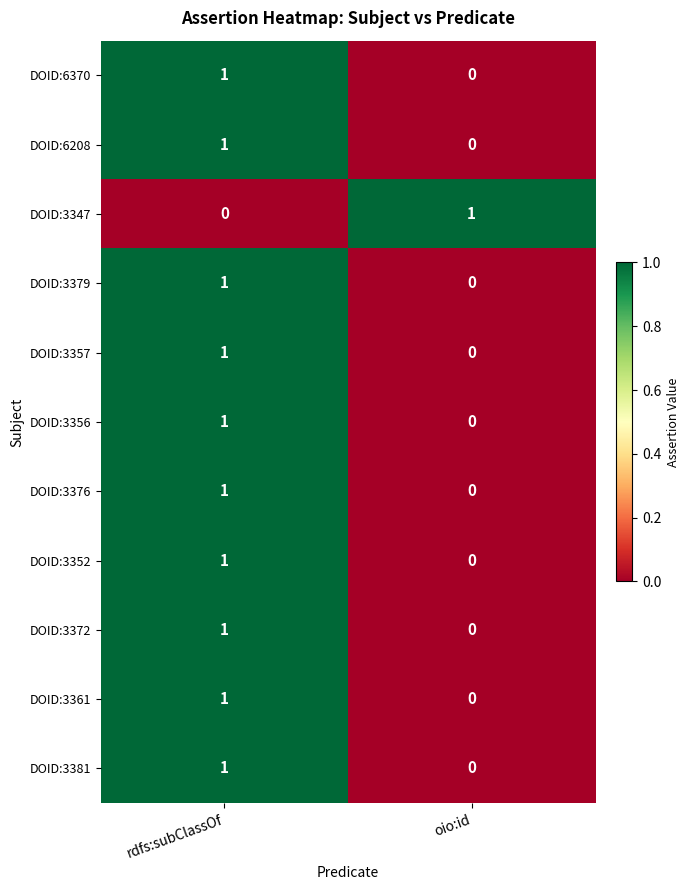

Is it true that DOID:3372 equals 1 at rdfs:subClassOf?

True